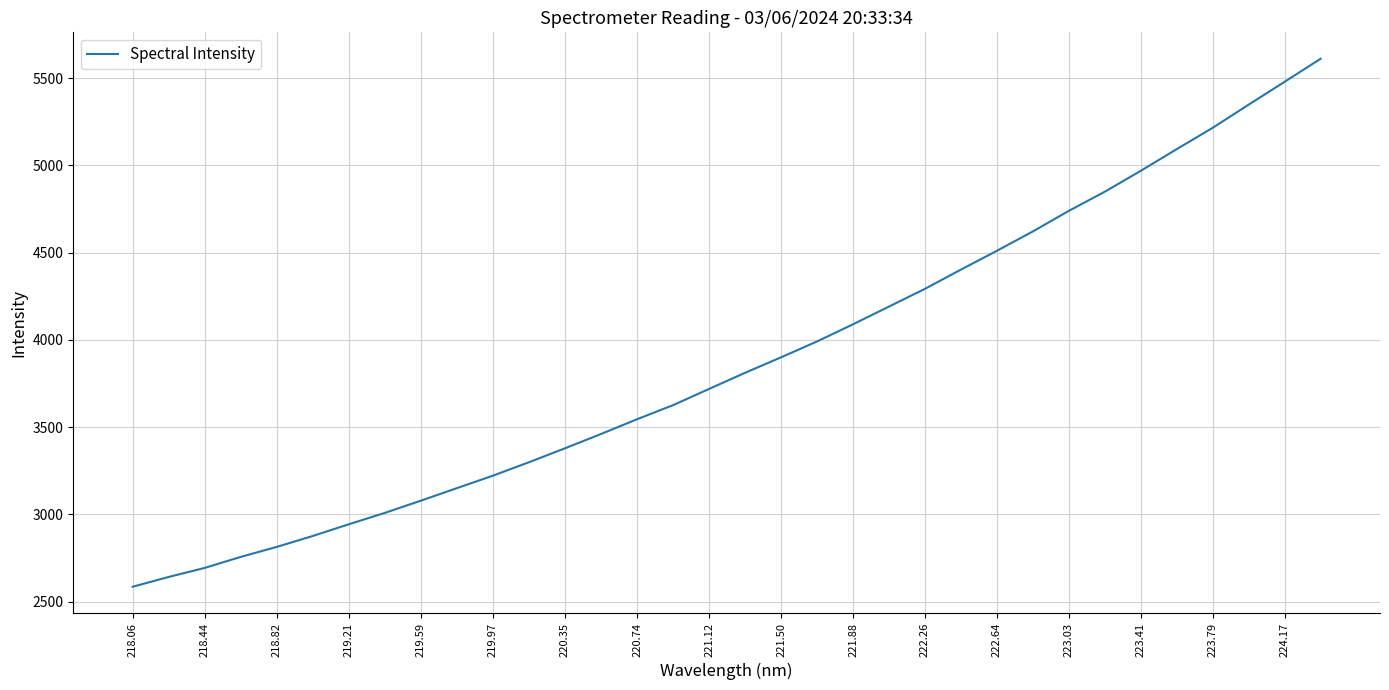

What is the smallest value displayed?

2586.0